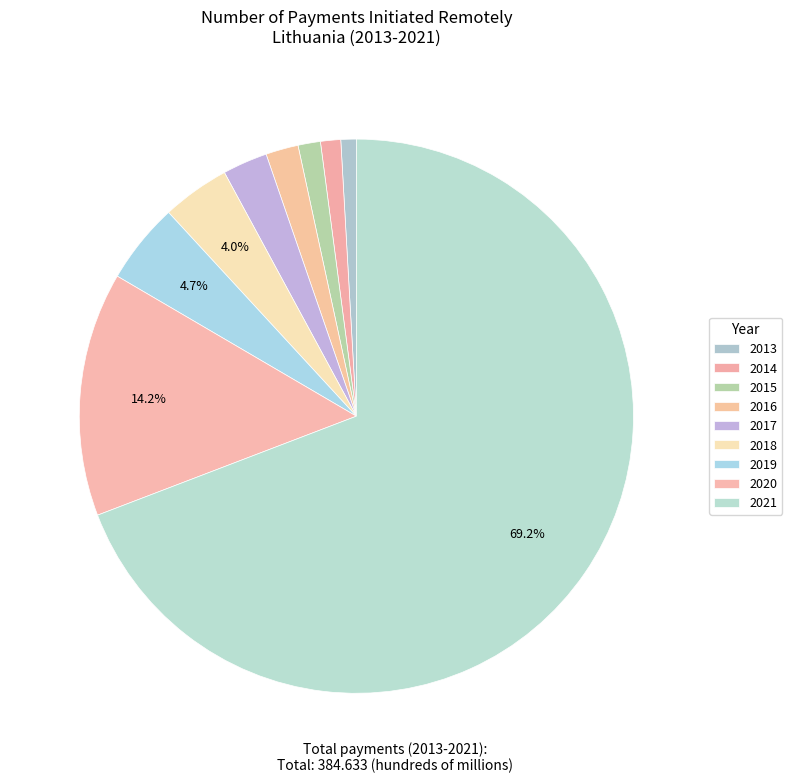

Which has a higher value, 2014 or 2018?

2018